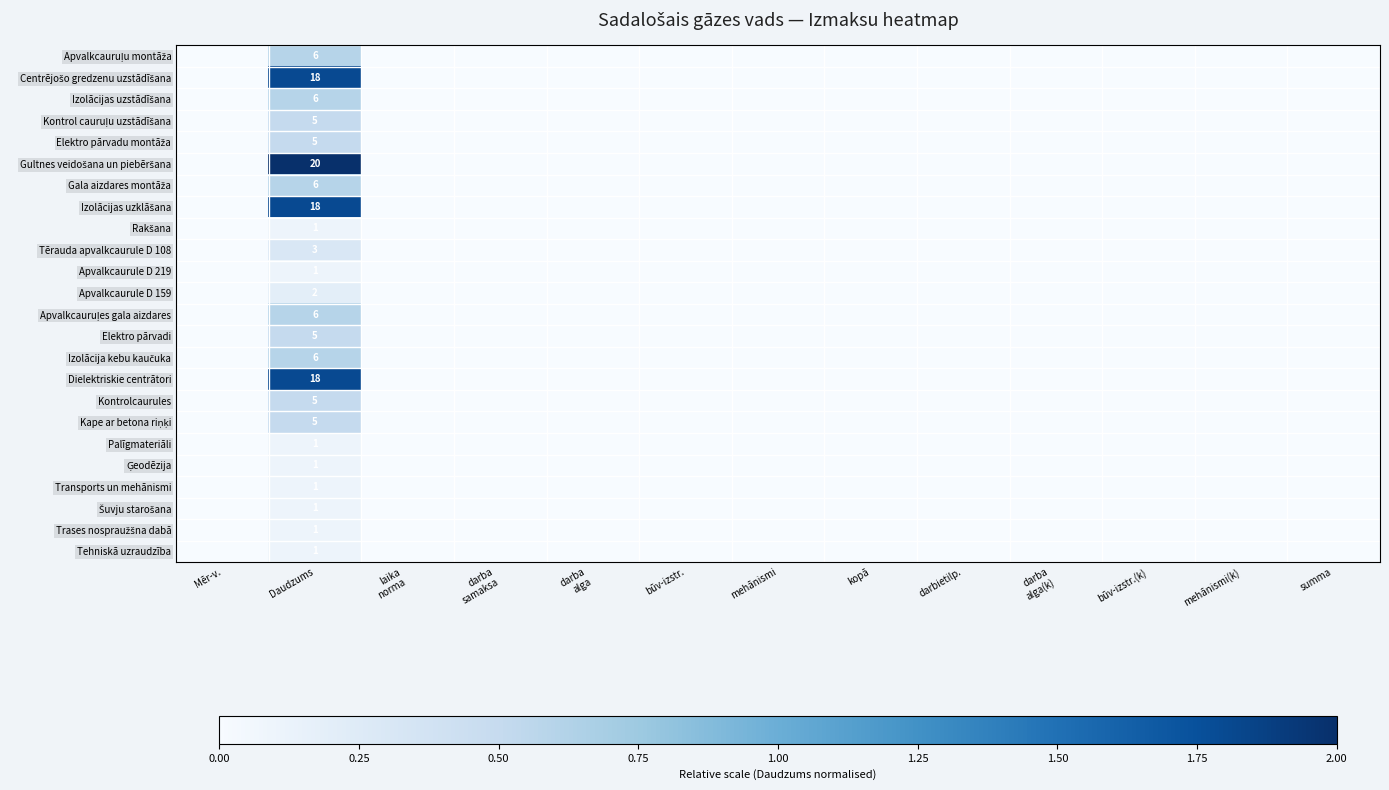

What is the maximum value shown in the chart?

2.0